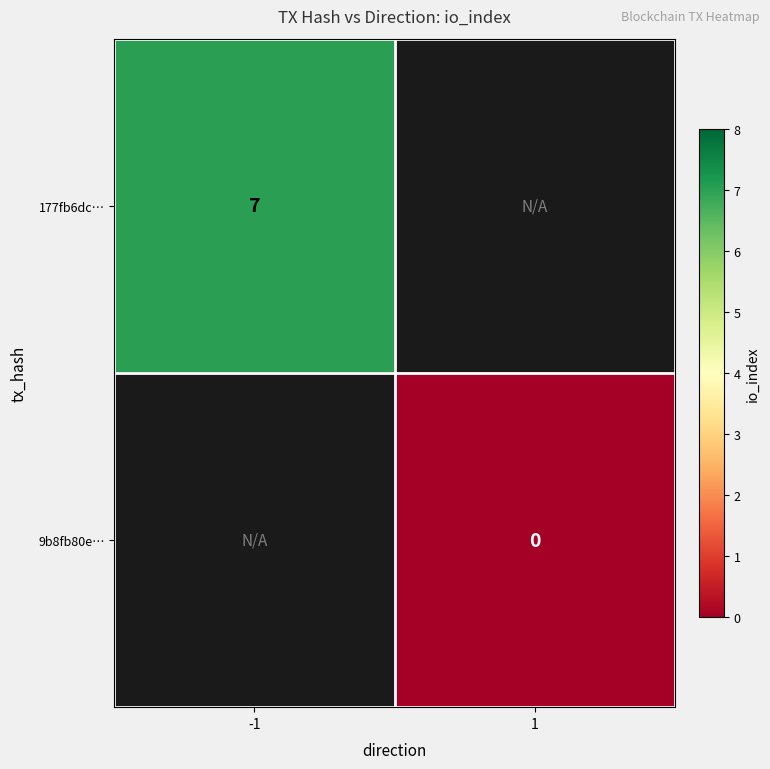

The 177fb6dc… series shows 11 at -1. True or false?

False